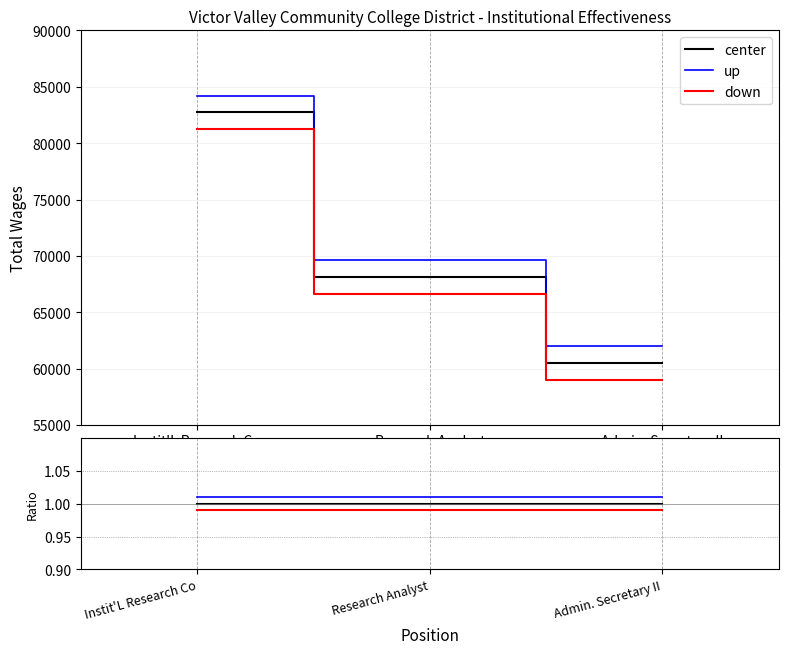

Which label corresponds to the largest value in the chart?

Instit'L Research Co